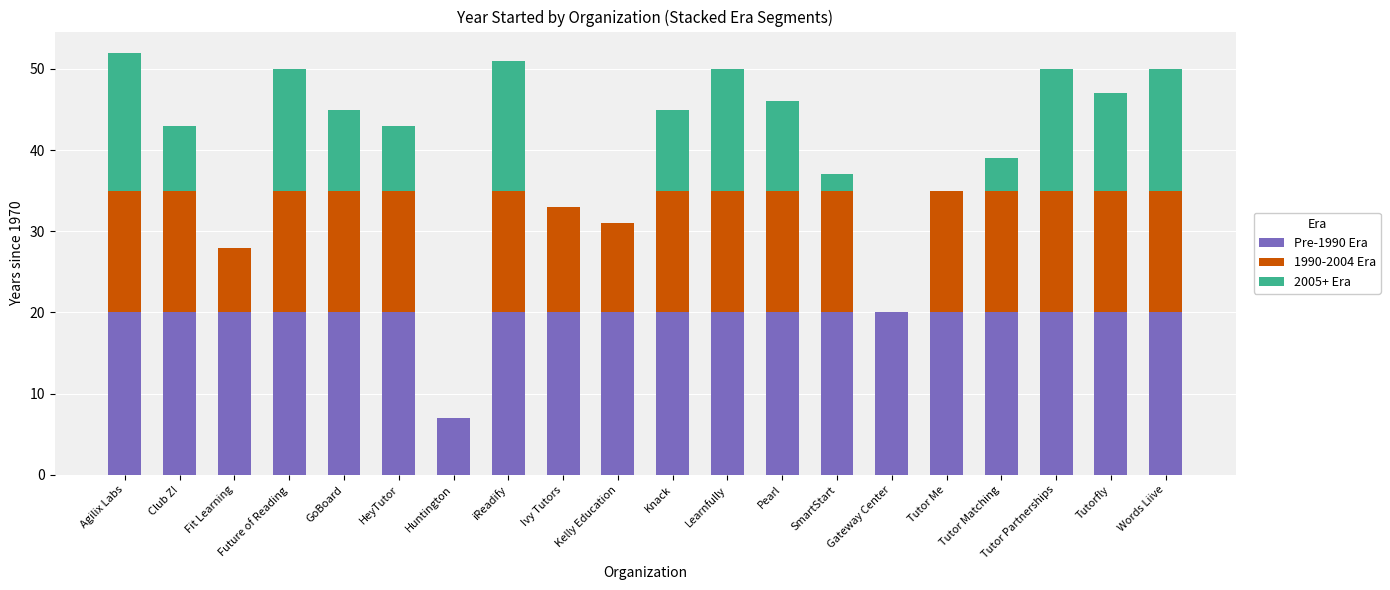

Count the number of data series in this chart.

3